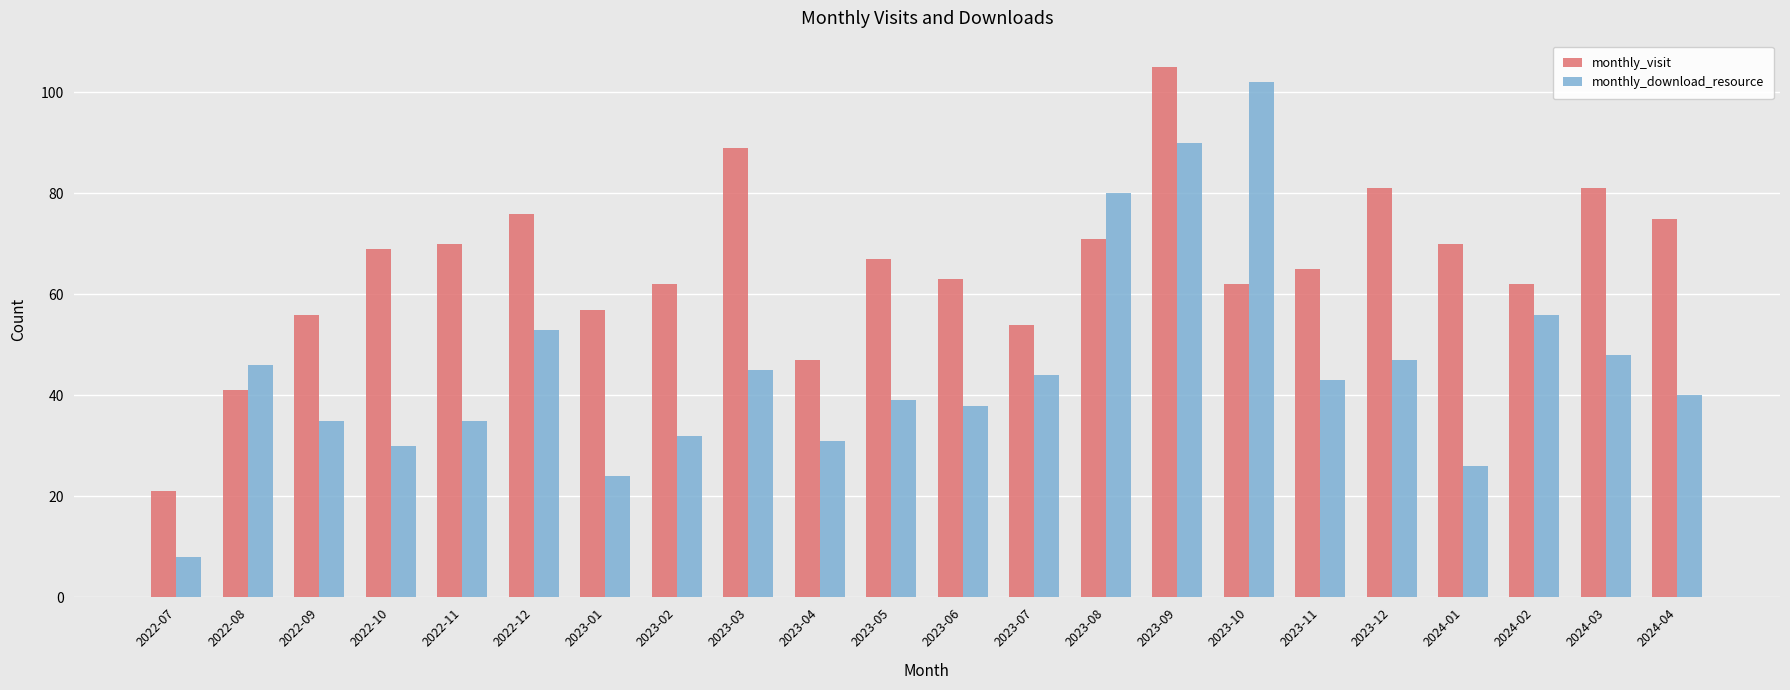

What is the value of the monthly_download_resource bar at the 3rd from the left?

35